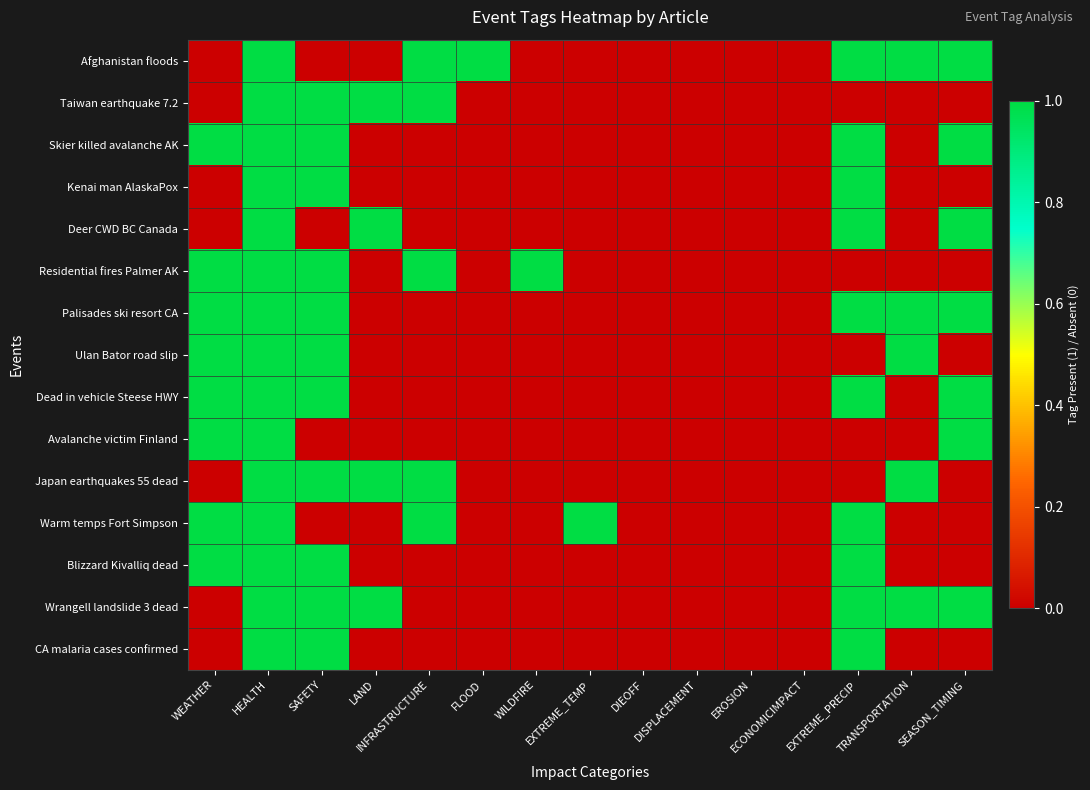

Which series has the largest range (max minus min)?

Afghanistan floods